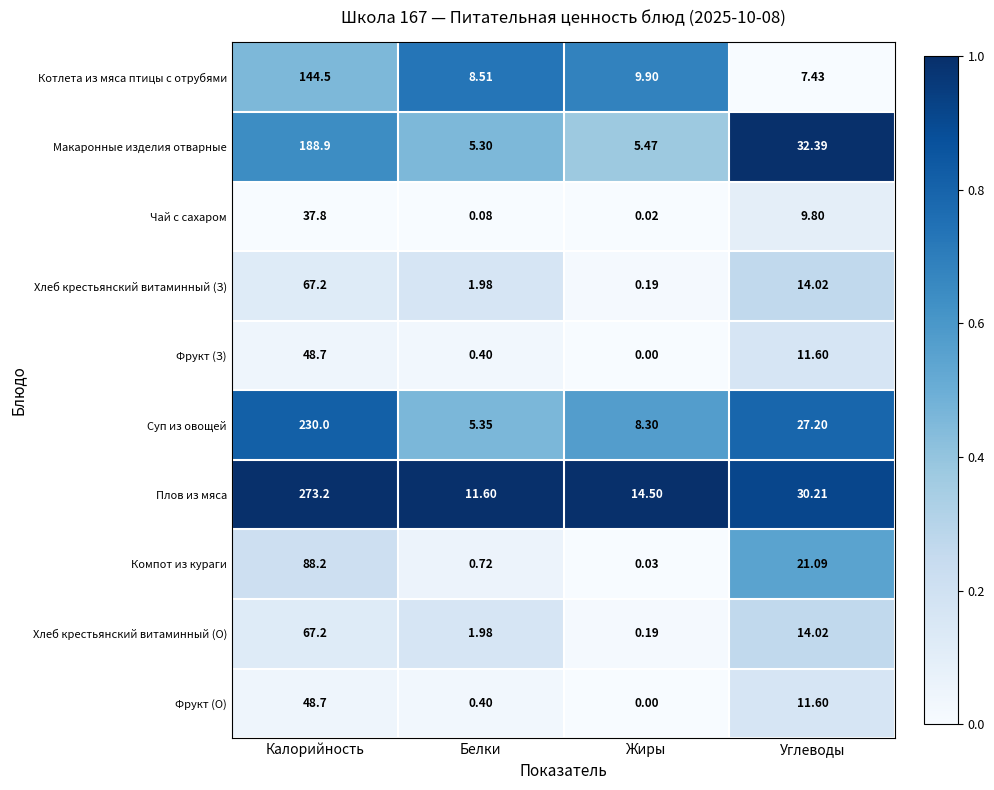

At which category does the chart reach its peak across all series?

Калорийность